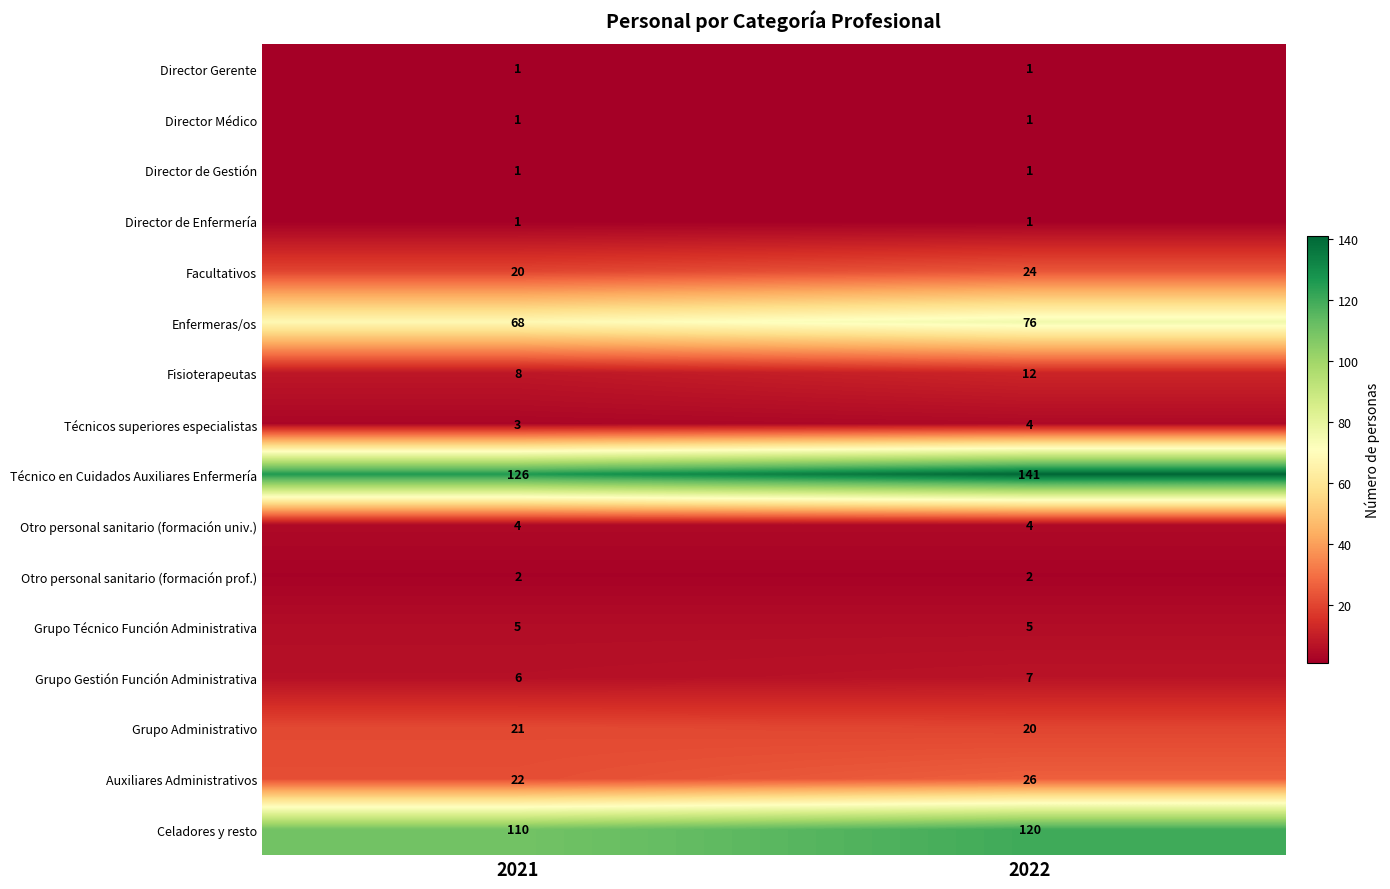

True or false: Facultativos has a value of 20 at 2021.

True